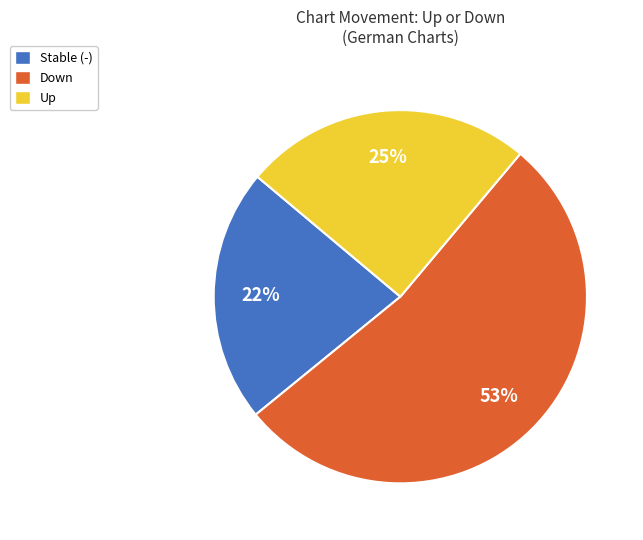

Which has a higher value, Stable (-) or Down?

Down